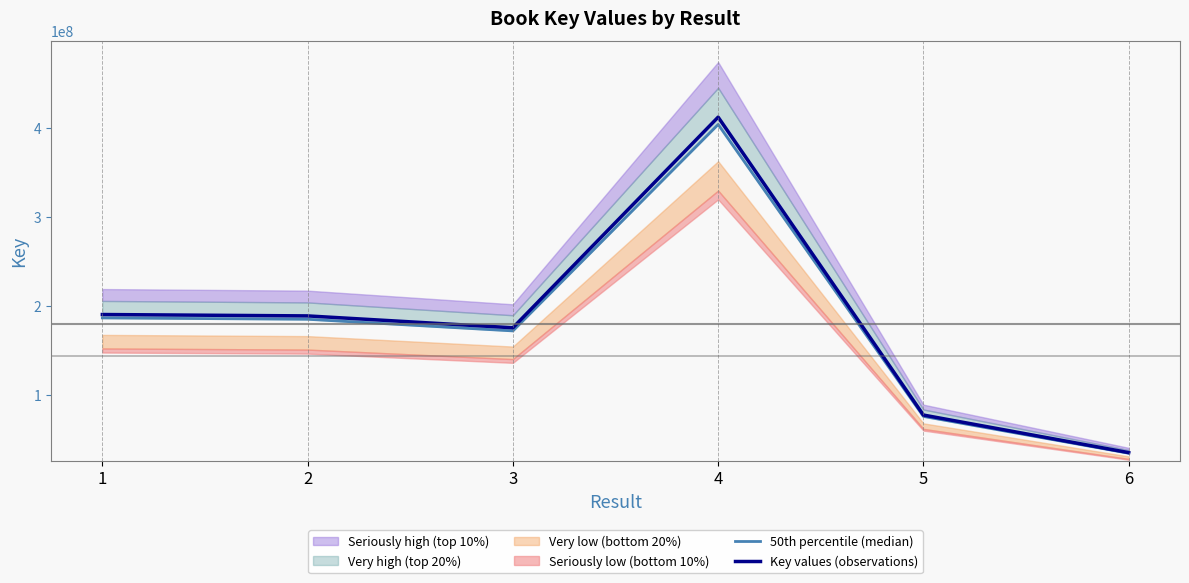

Is this an area chart (filled region under the line)?

No